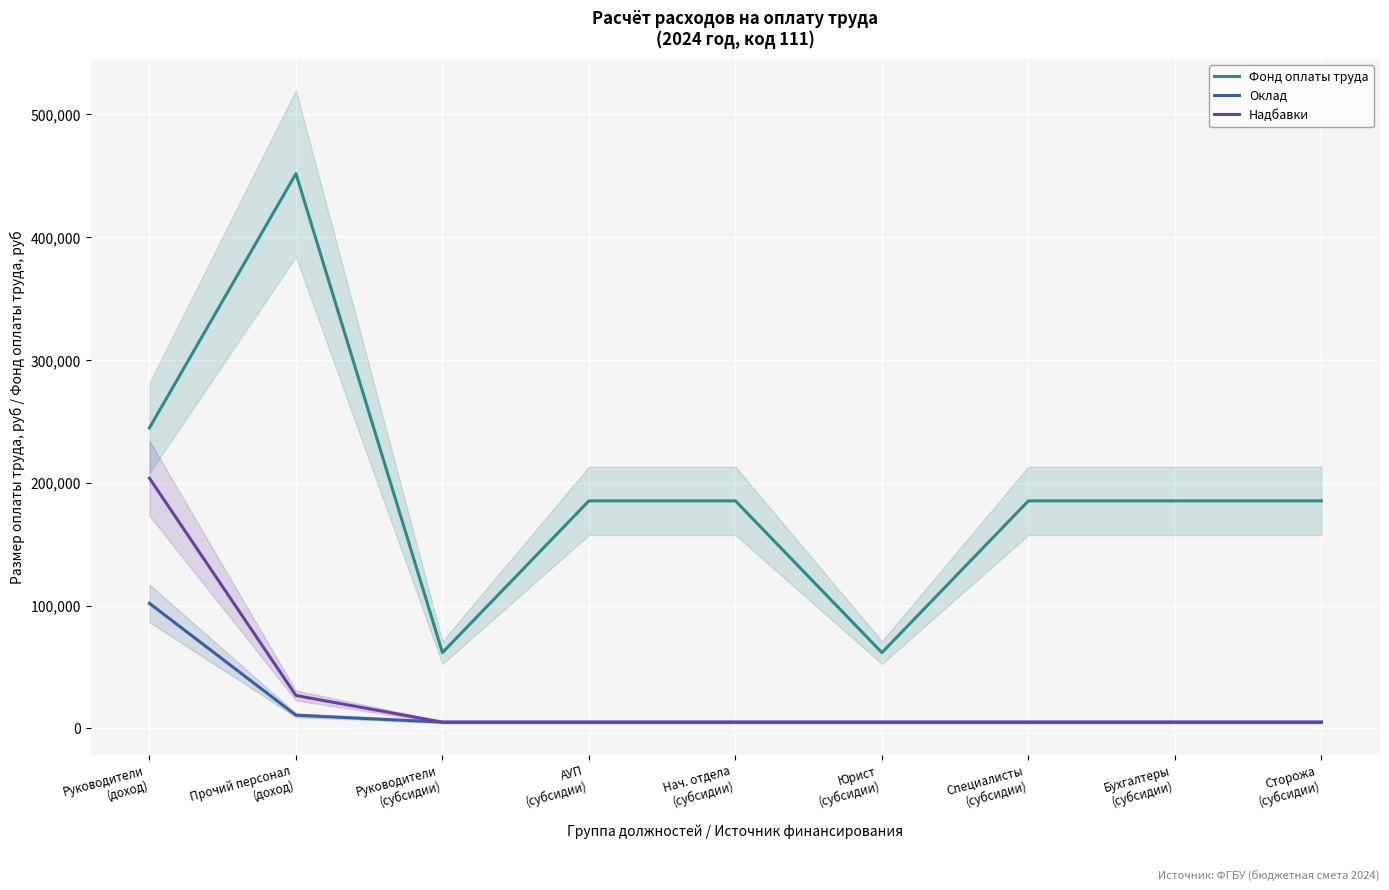

True or false: Фонд оплаты труда and Надбавки intersect in this chart.

False